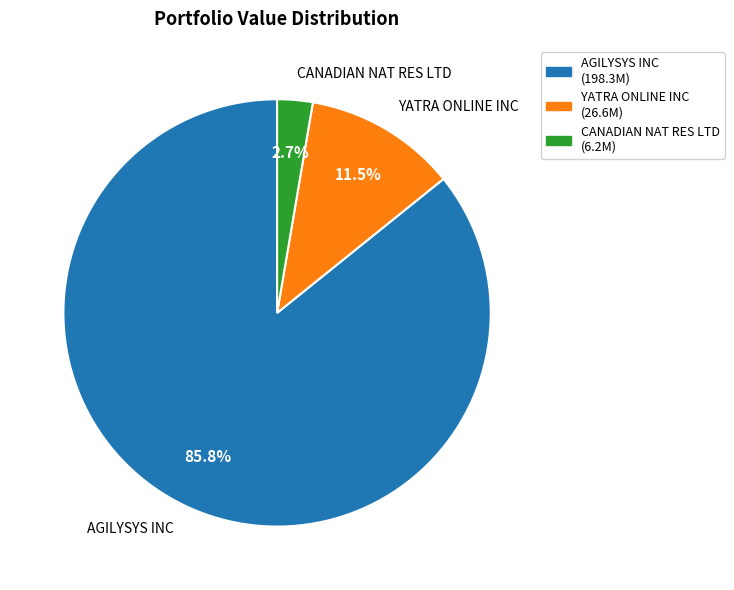

How many slices are in this pie chart?

3